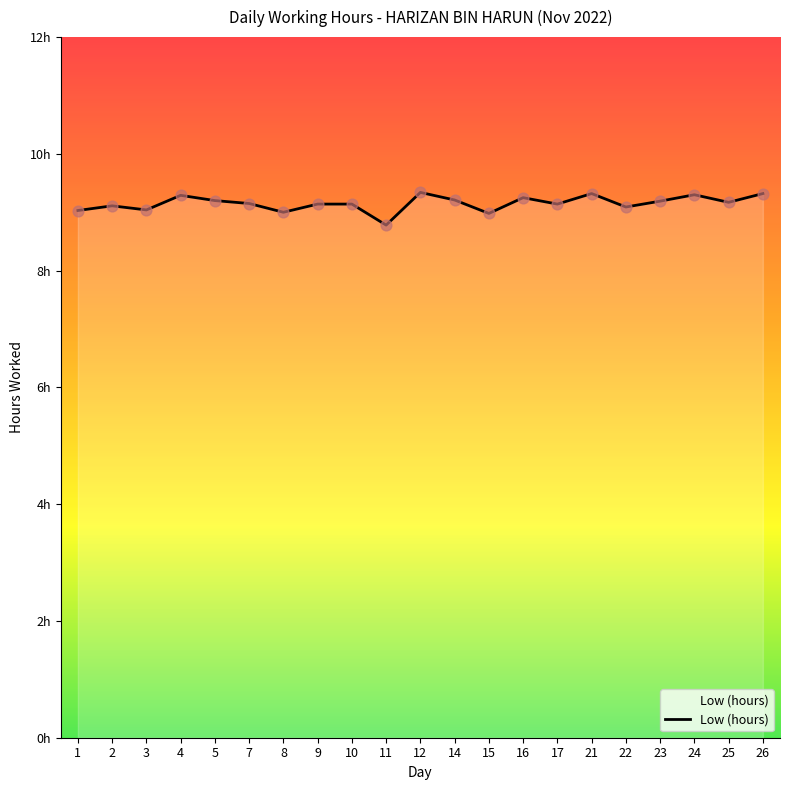

What is the ratio of the value at 2 to the value at 5?

1.0